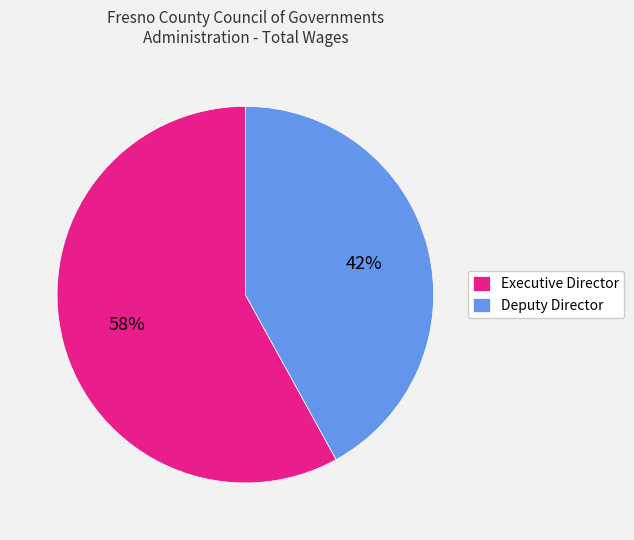

True or false: Executive Director accounts for 69% of the total.

False